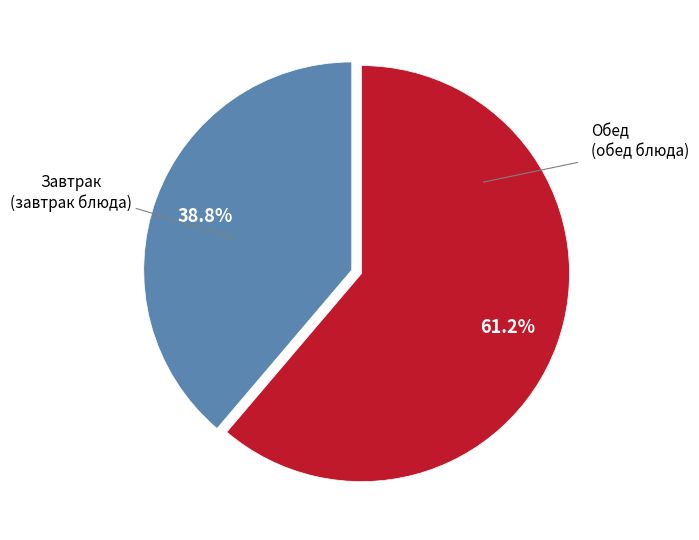

Is there a majority slice in this chart?

Yes